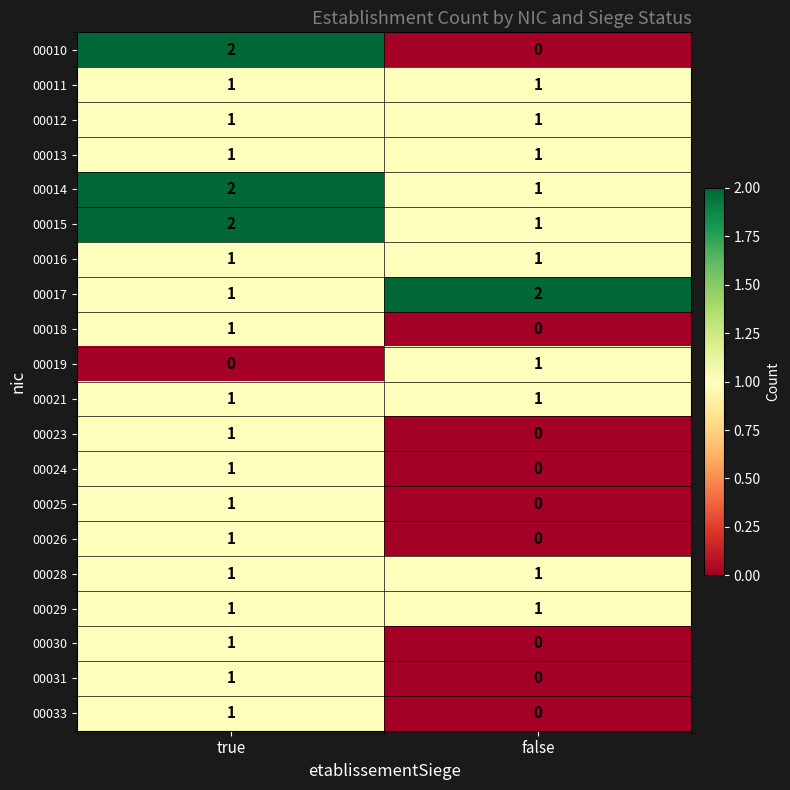

Rank the categories by 00015 value from lowest to highest.

false, true